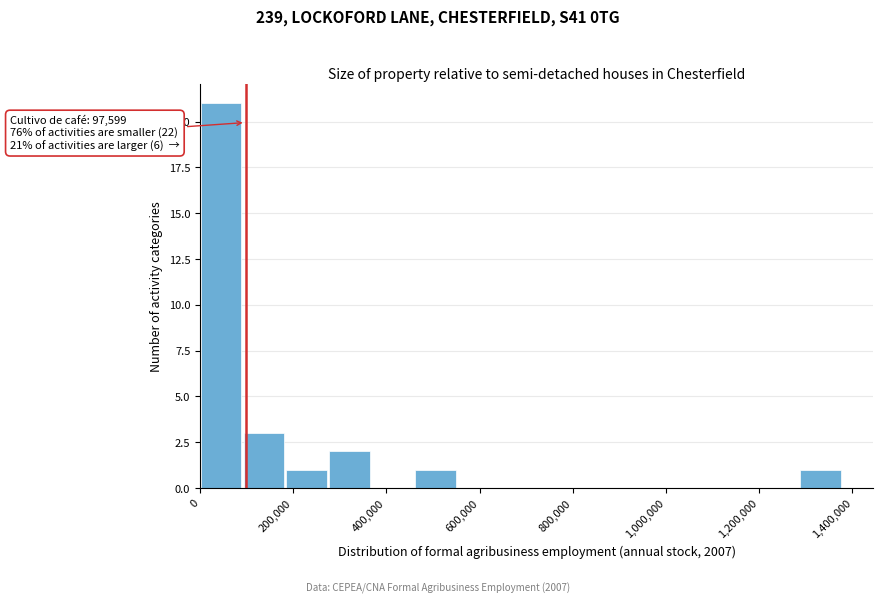

Which range on the x-axis has the tallest bar?

0 to 100000